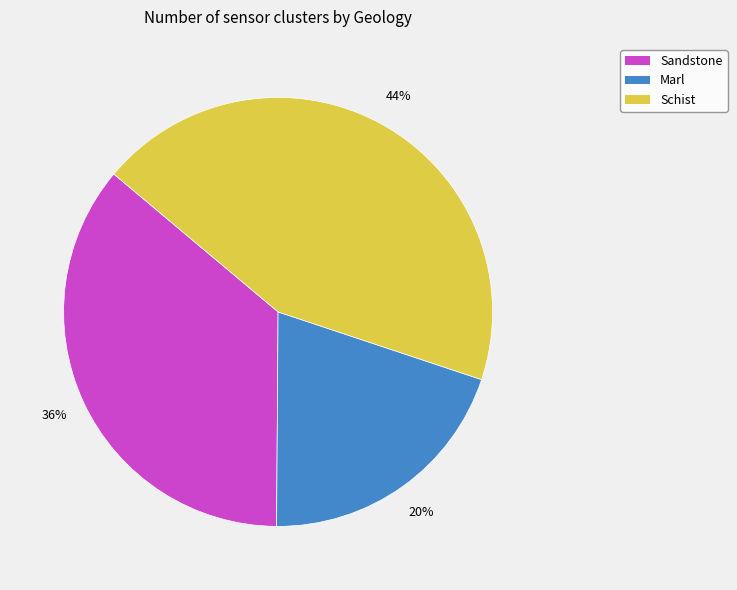

True or false: Sandstone accounts for 36% of the total.

True